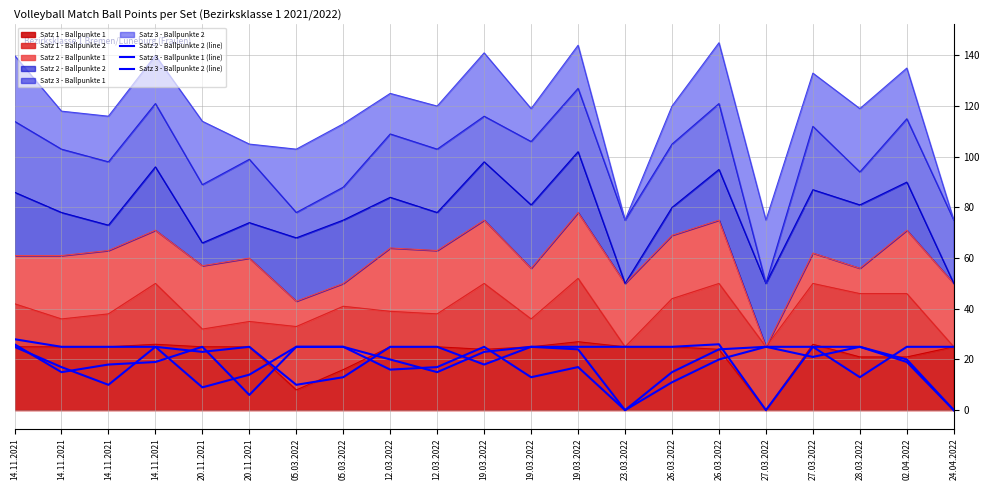

What is the sum of the Satz 2 - Ballpunkte 2 (line) values at 12.03.2022 and 27.03.2022?

45